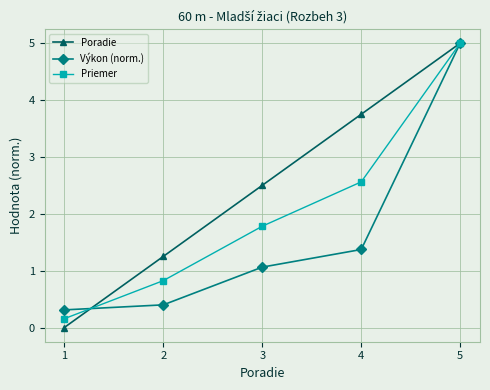

Which series has the largest total across all categories?

Poradie